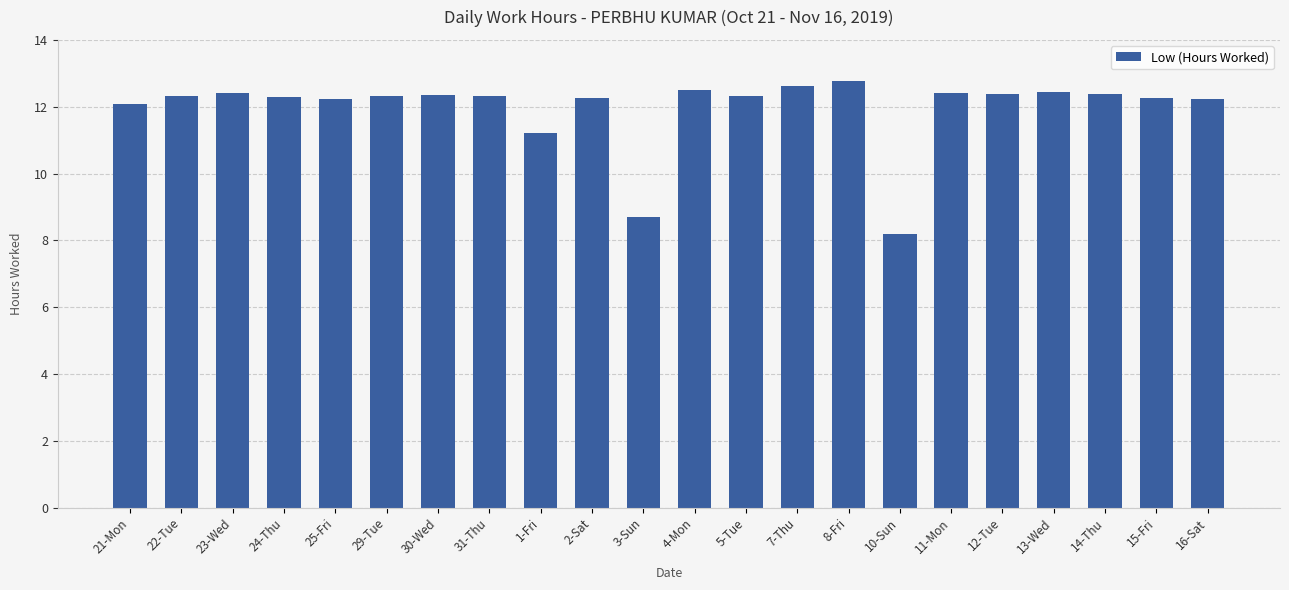

What is the label of the 5th bar from the right?

12-Tue